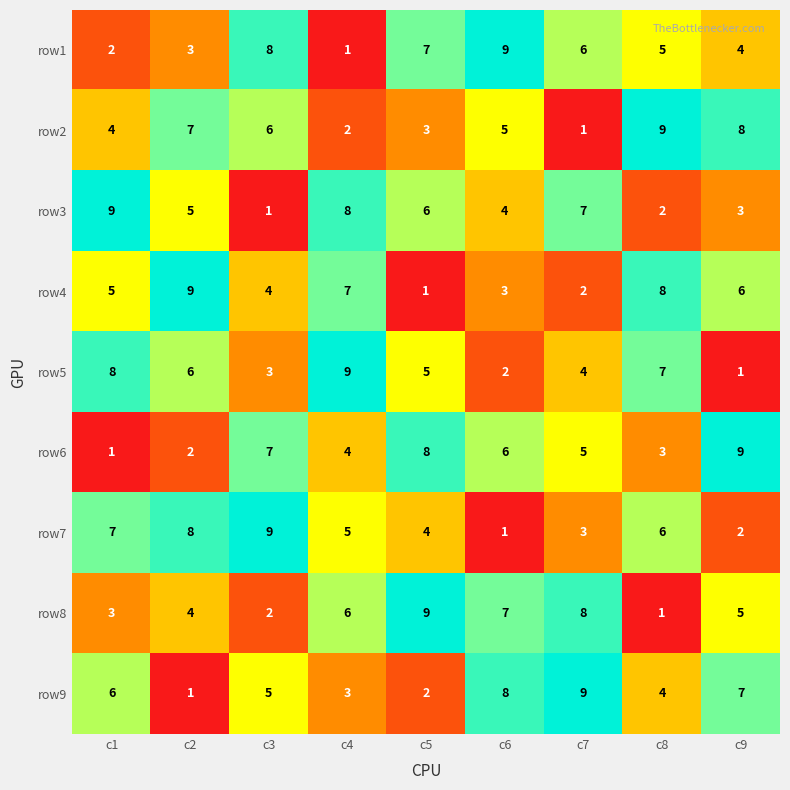

At how many categories does at least one series exceed 4?

9